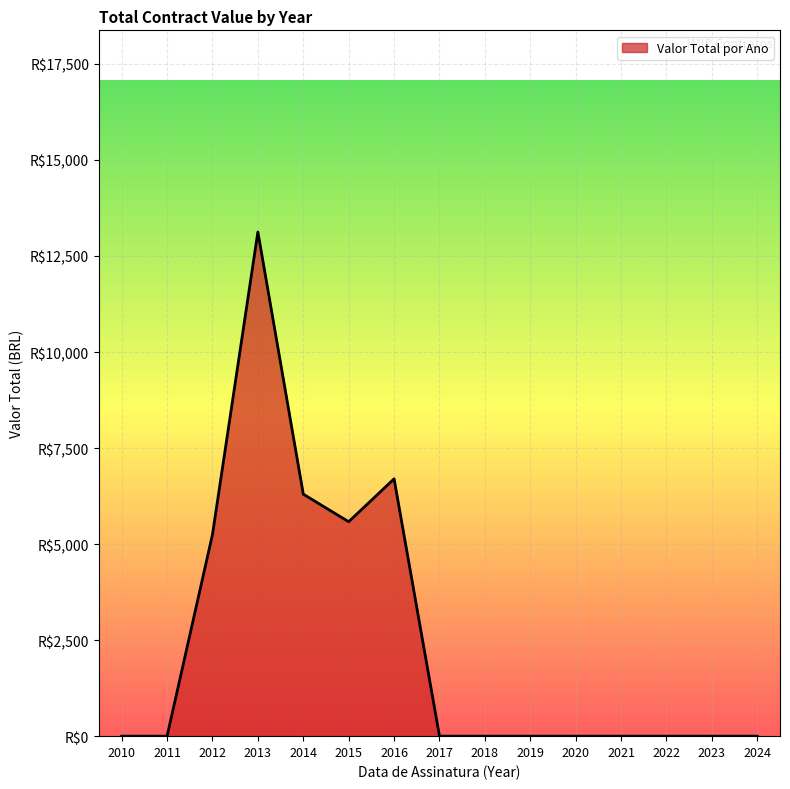

At which category does the chart reach its peak across all series?

2013